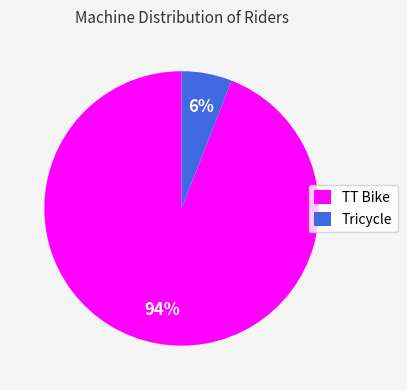

Which has a higher value, Tricycle or TT Bike?

TT Bike